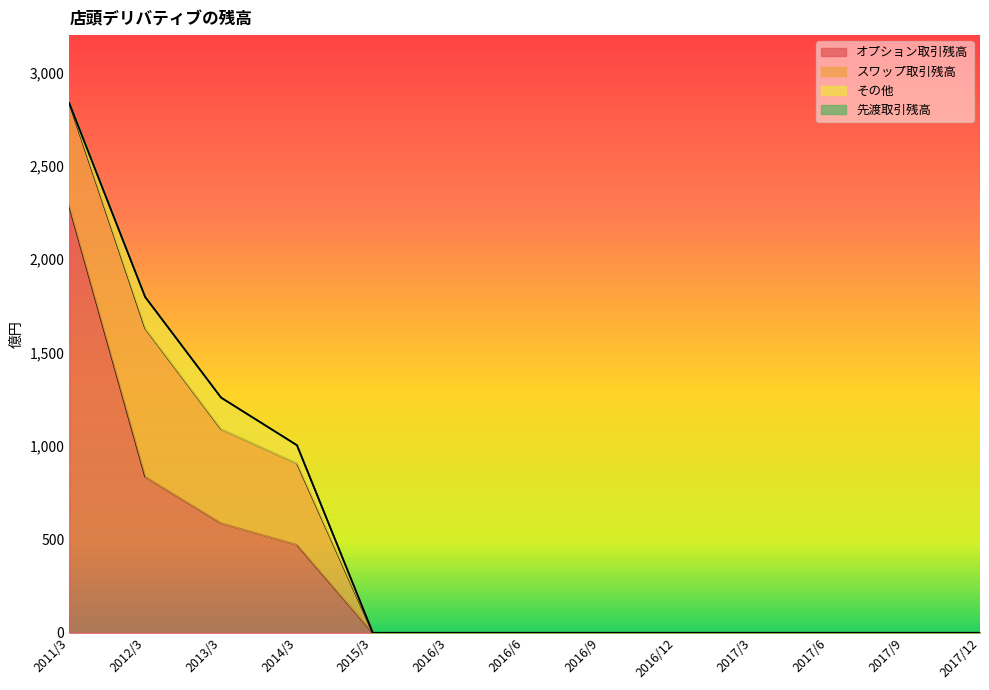

Is it true that 先渡取引残高 equals 0.0 at 2017/12?

True